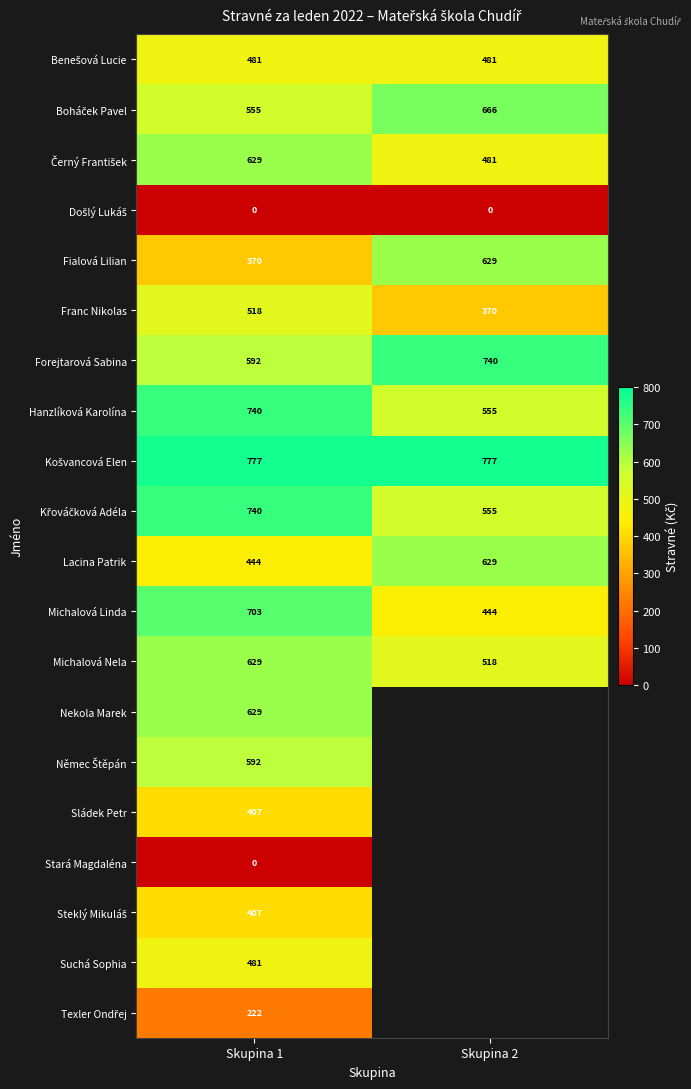

Is it true that Franc Nikolas equals 370 at Skupina 2?

True